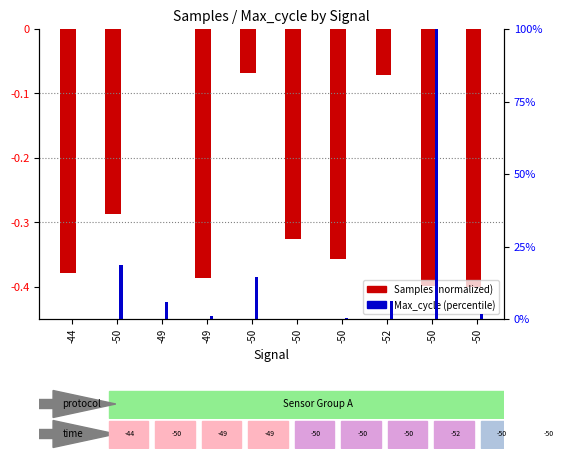

What is the difference between the Samples values at -49 and -49?

0.4